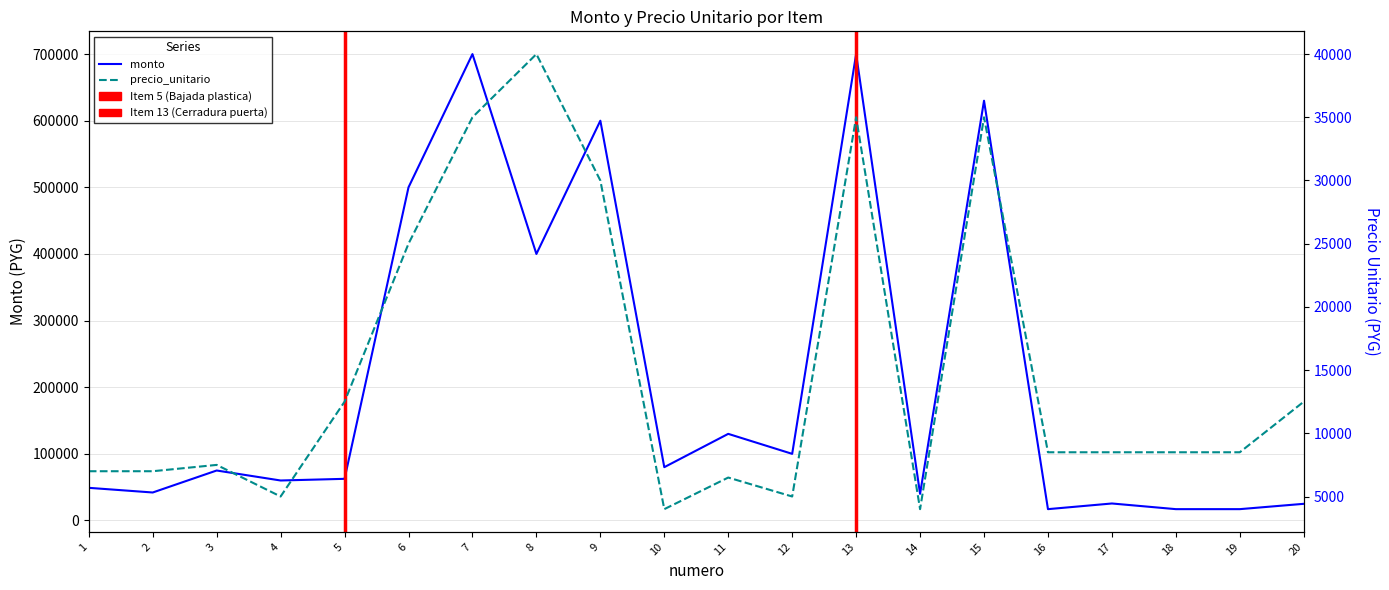

What is the greatest value displayed?

700000